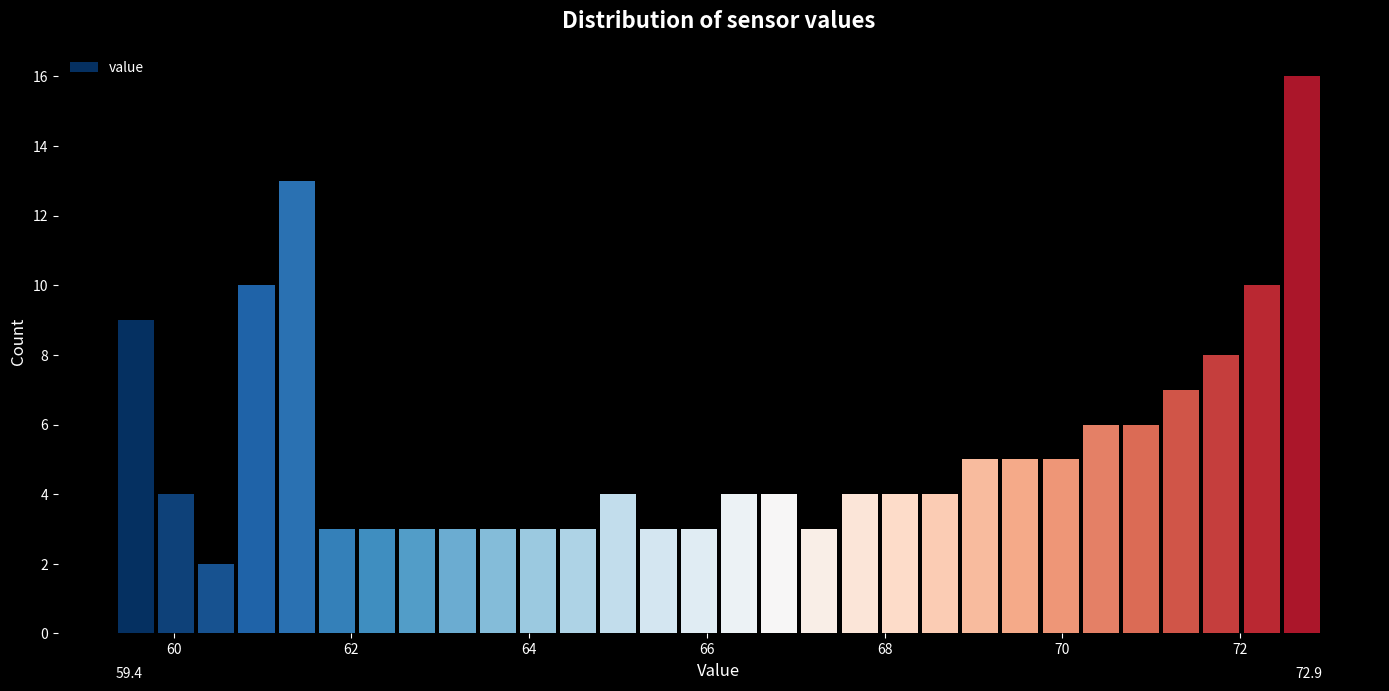

Read against the x-axis, roughly where is the centre of the tallest bar?

72.6